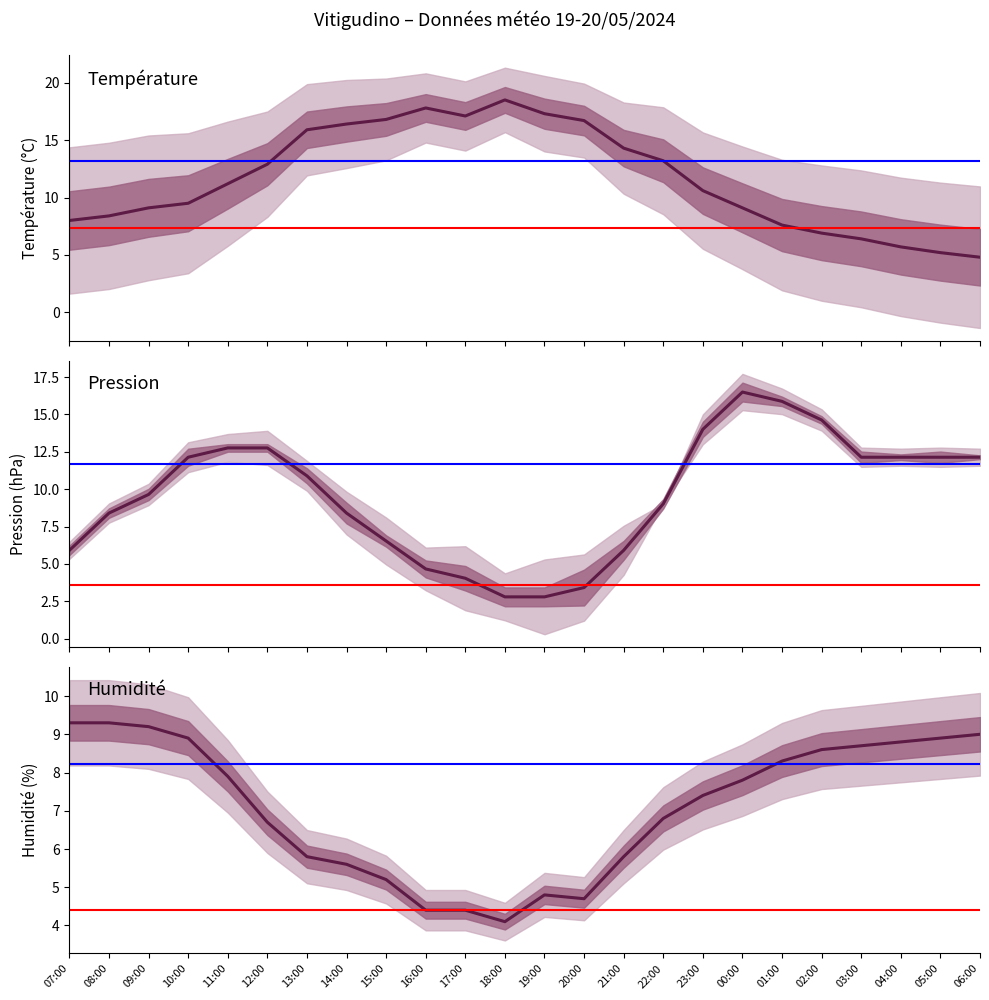

Between which two adjacent categories do Température (ºC) and Humidité (%) first intersect?

09:00 and 10:00